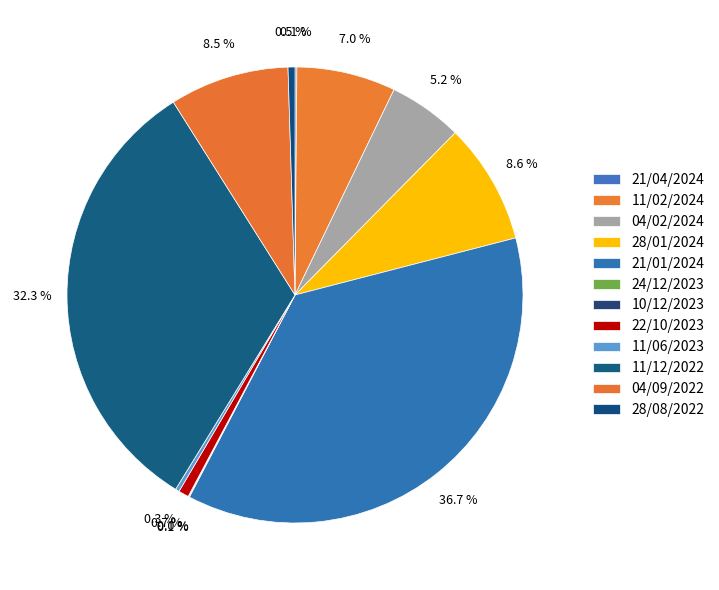

Approximately how many times larger is the value at 11/02/2024 compared to 11/06/2023?

25.1